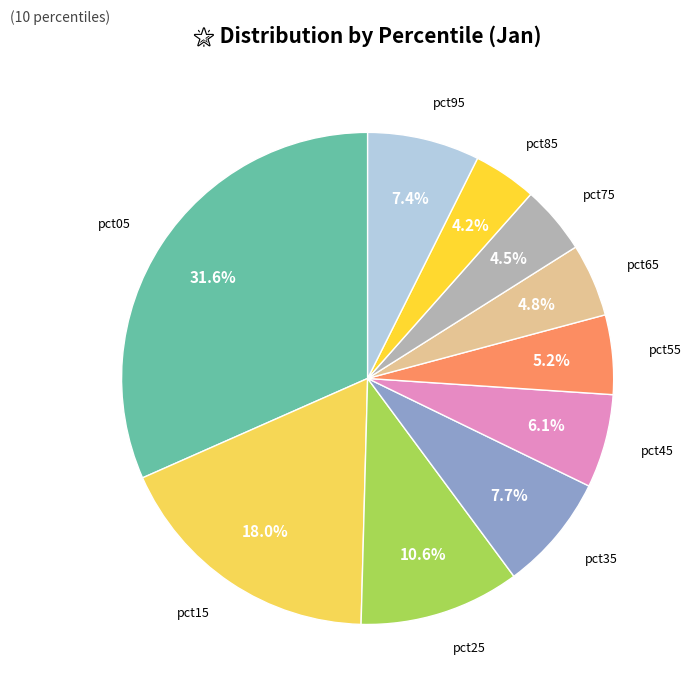

Count the number of slices in the pie.

10